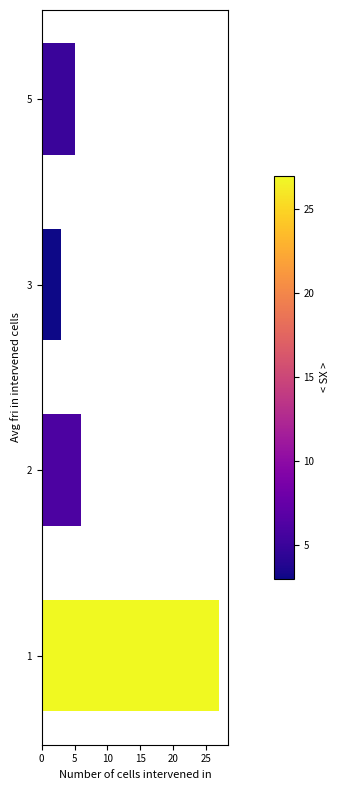

What is the change in value from 1 to 2?

-21